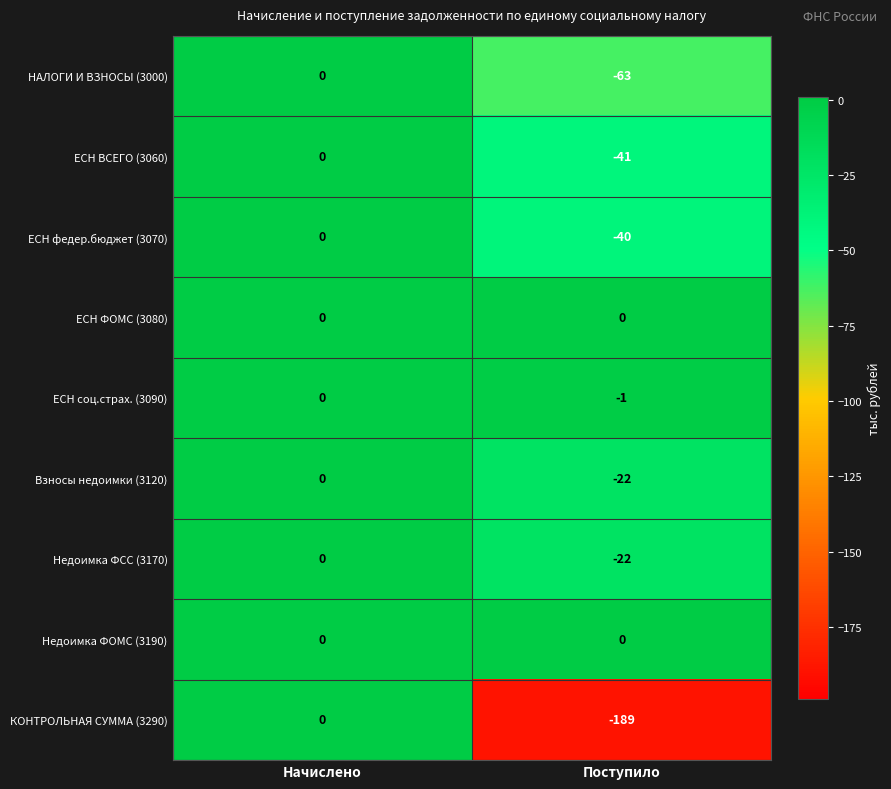

True or false: ЕСН ВСЕГО (3060) has a value of -28 at Начислено.

False